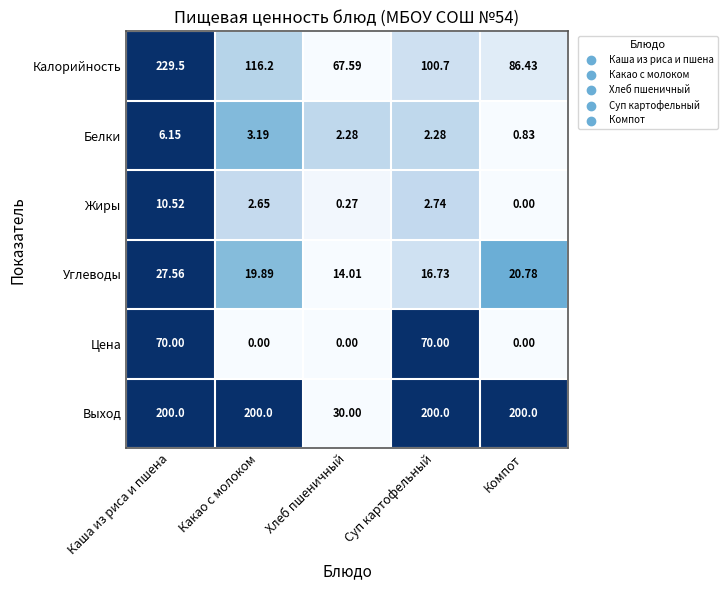

What is the maximum value shown in the chart?

229.5